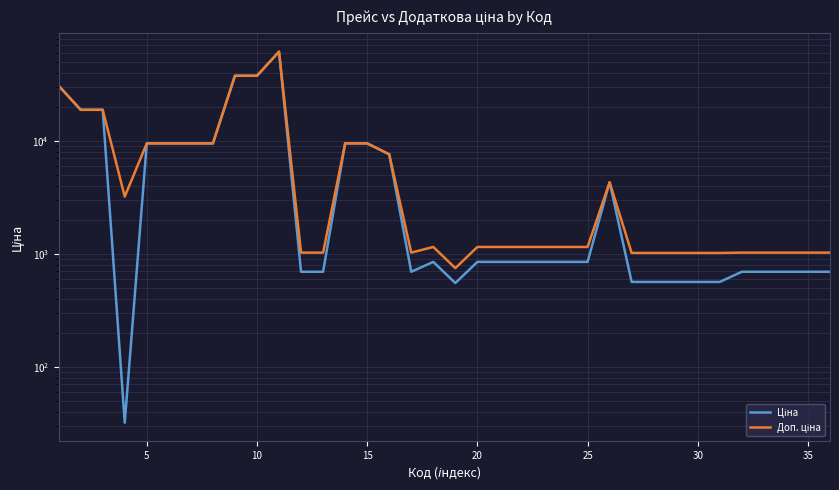

Rank the series at 21 from highest to lowest value.

Доп. ціна, Ціна